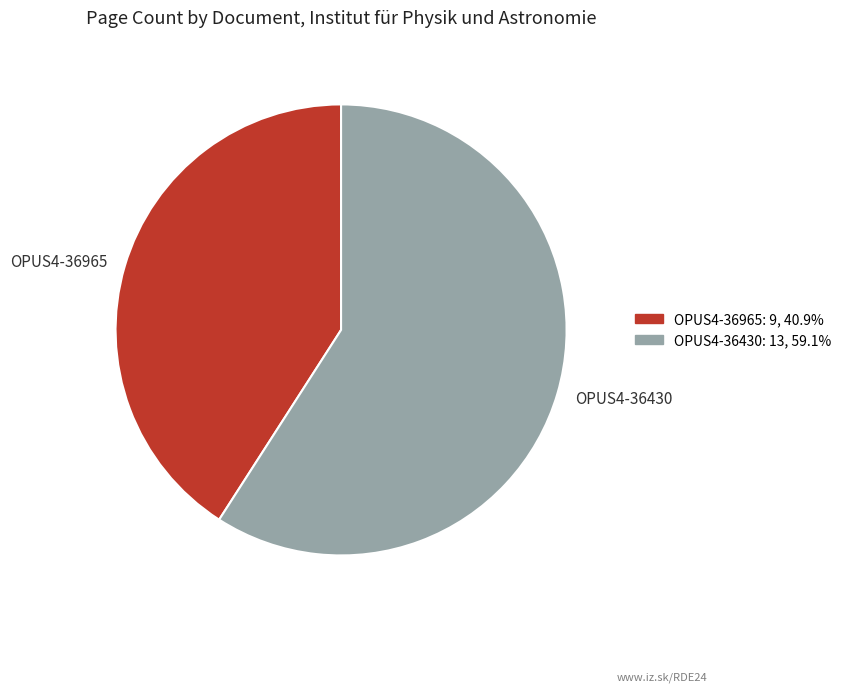

Does any single category account for the majority?

Yes